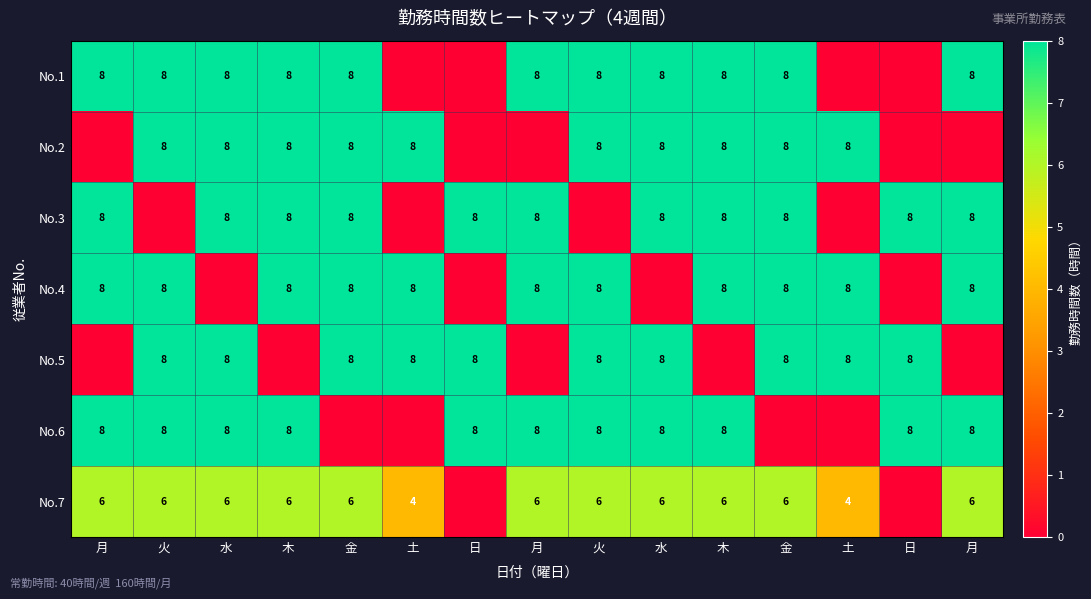

The No.3 series shows 13 at 木. True or false?

False